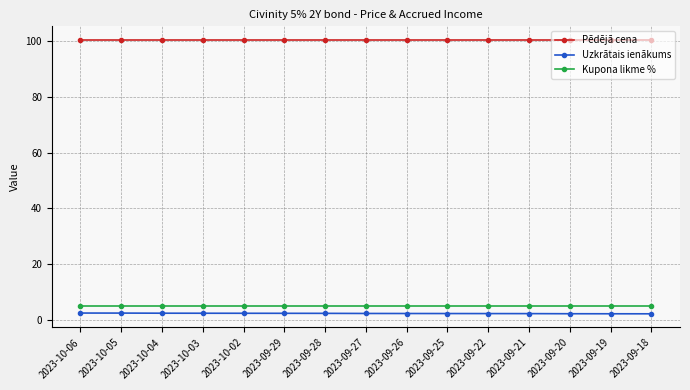

Is this an area chart (filled region under the line)?

No